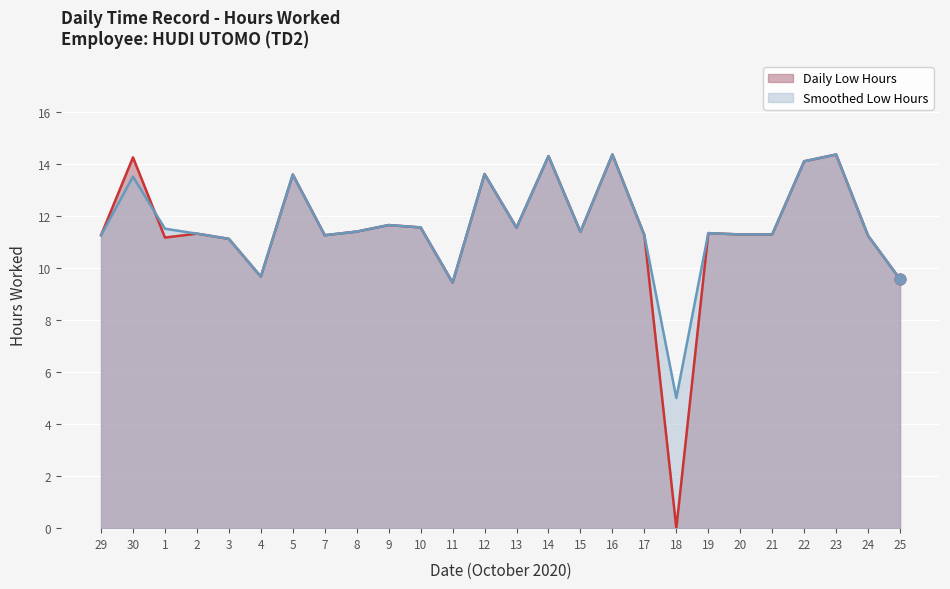

What is the total value across all series at 22?

28.2